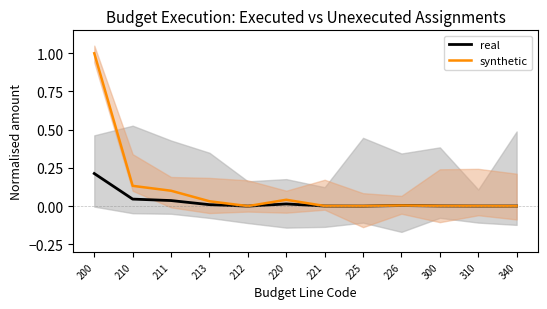

How many lines are shown in the chart?

2